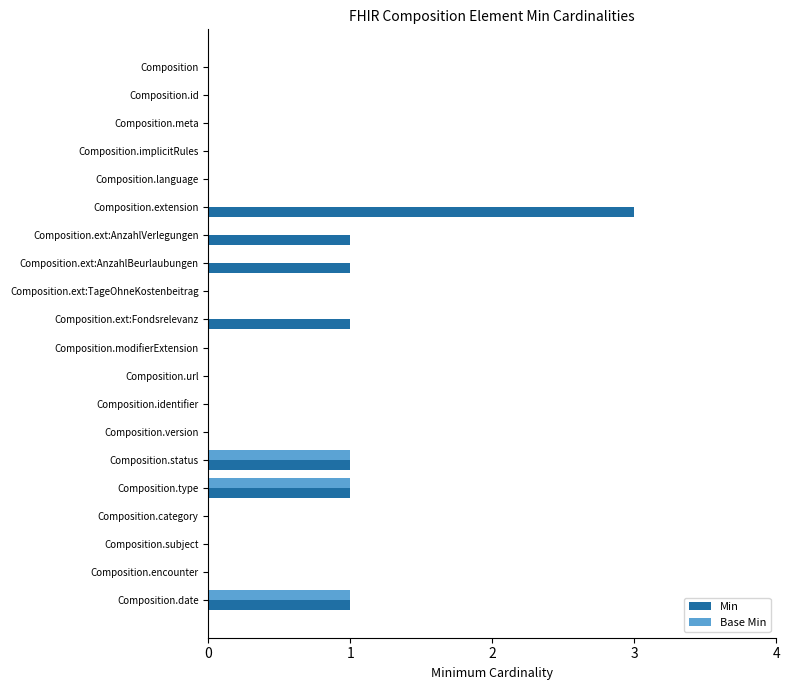

Which series has the largest range (max minus min)?

Min